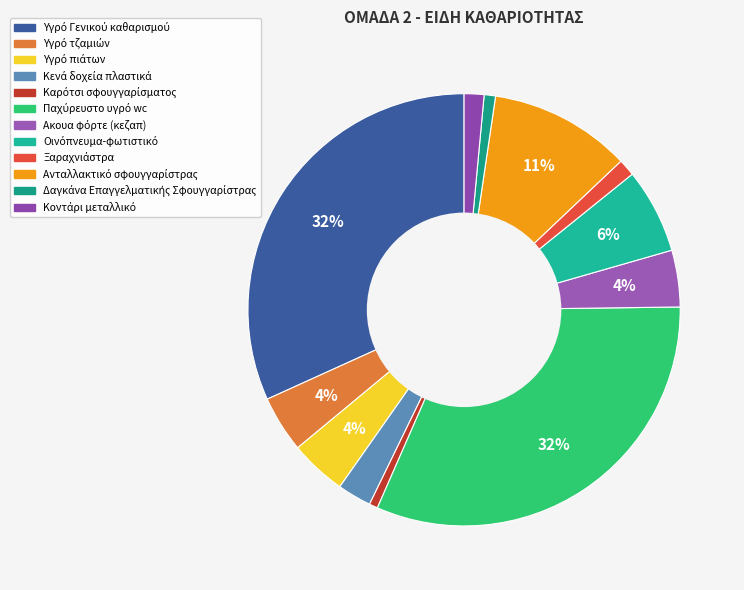

Which category has the biggest portion of the pie?

Υγρό Γενικού καθαρισμού